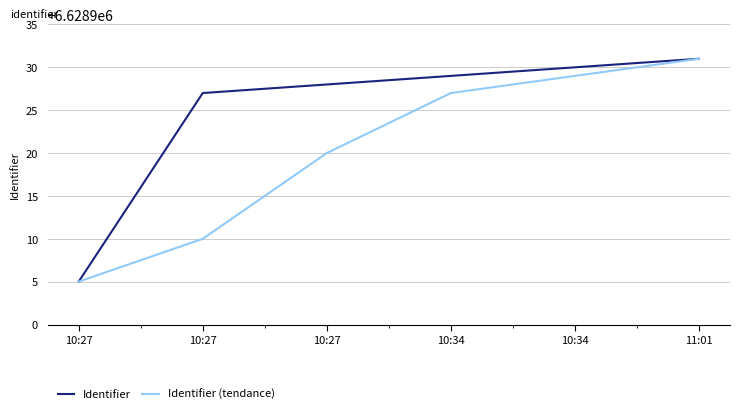

Between 10:34 and 10:27, which is larger?

10:34